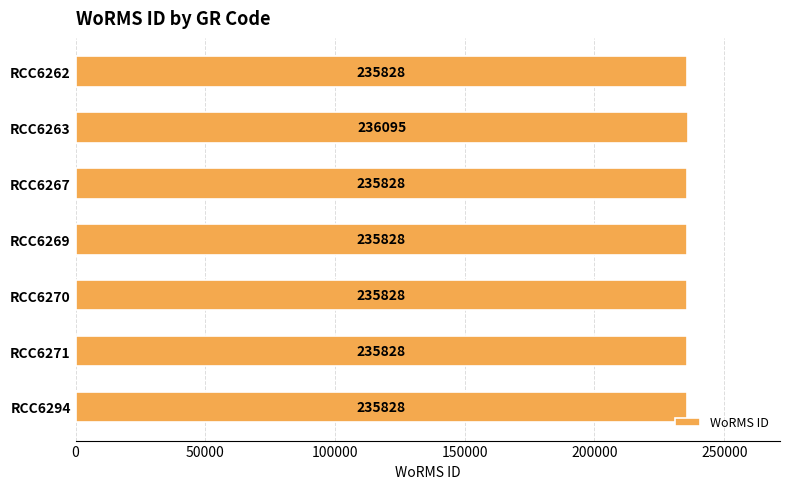

Reading bottom to top, list all the values displayed in this chart.

235828	235828	235828	235828	235828	236095	235828